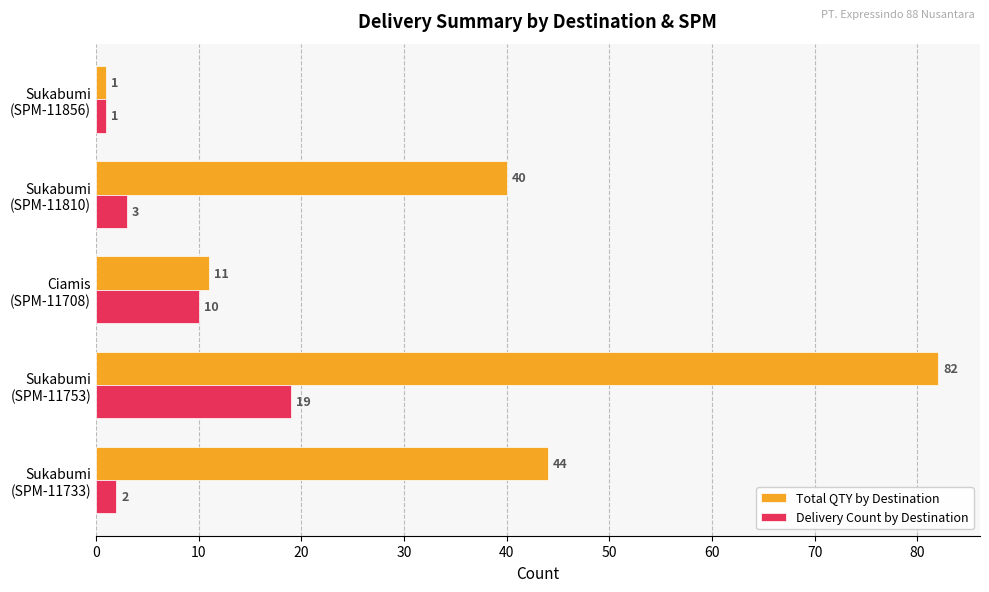

Which series has the widest spread of values?

Total QTY by Destination